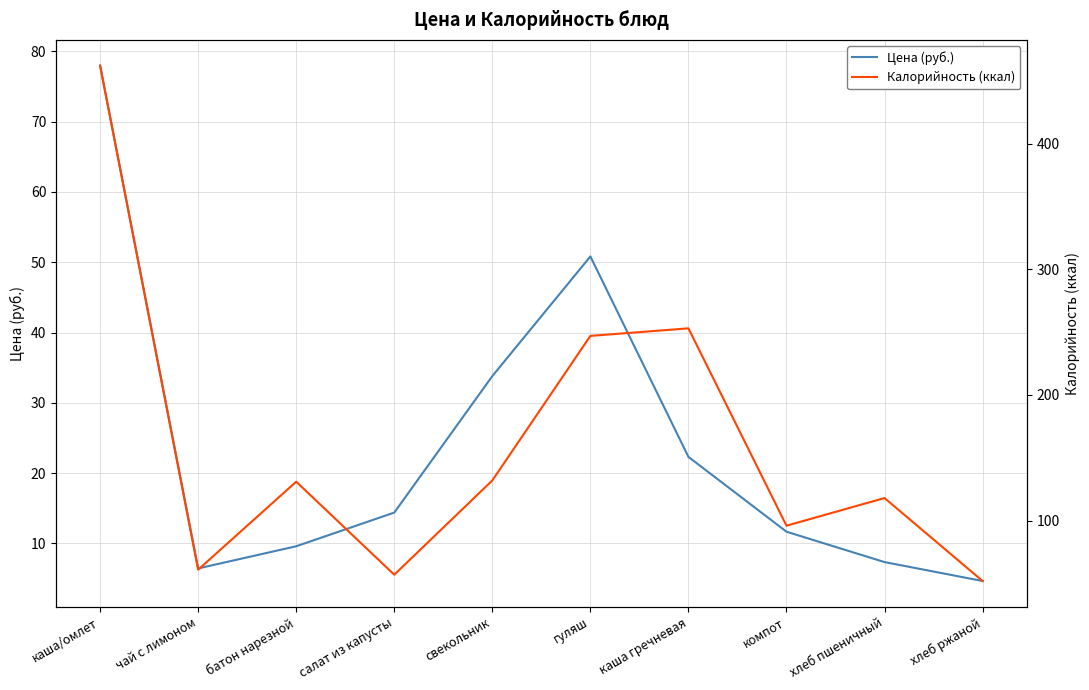

What is the sum of the Калорийность (ккал) values at каша/омлет and батон нарезной?

593.0